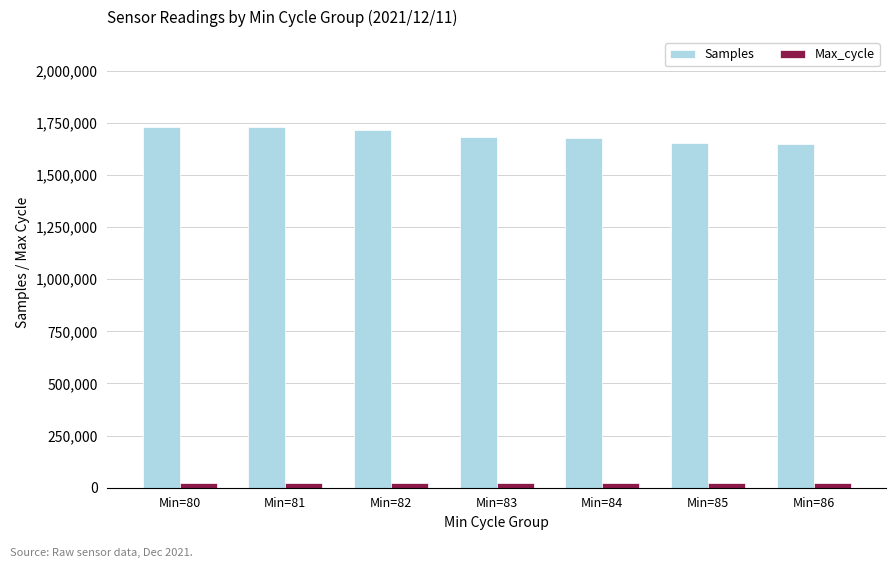

What is the total value across all series at Min=81?

1749943